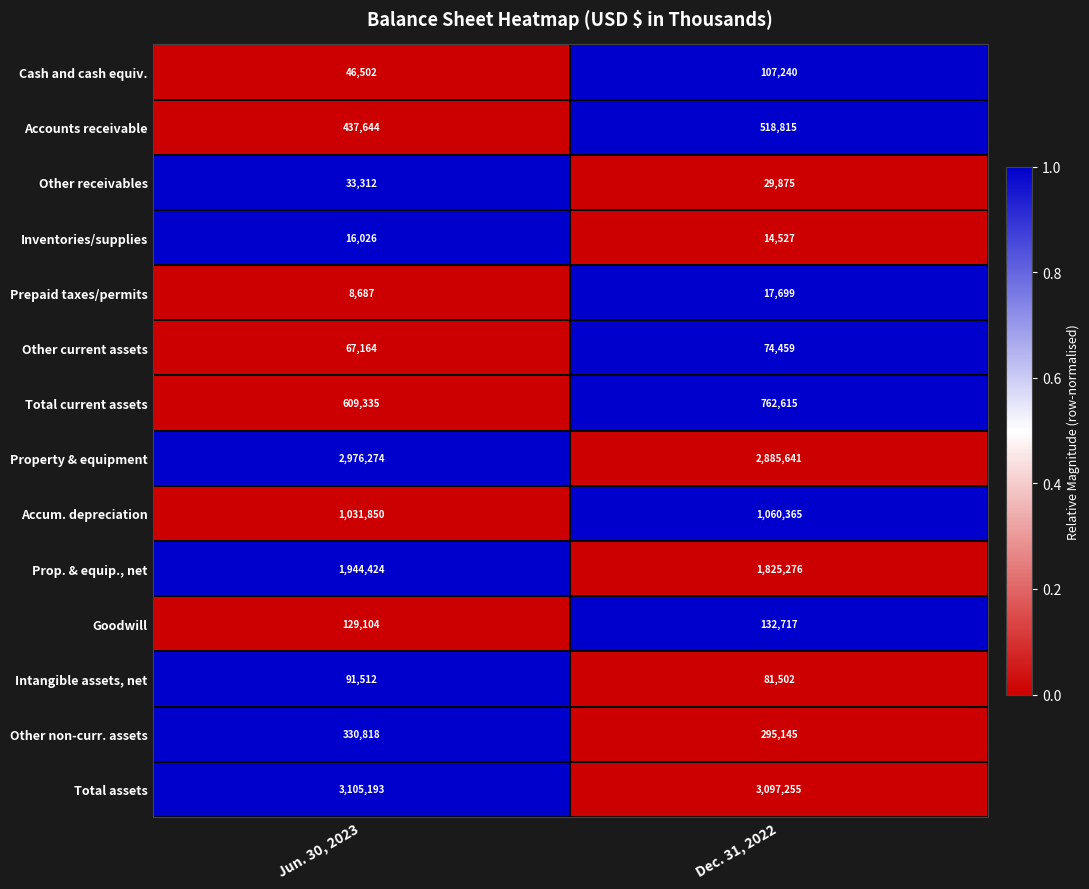

What is the sum of the Prop. & equip., net values at Jun. 30, 2023 and Dec. 31, 2022?

3769700